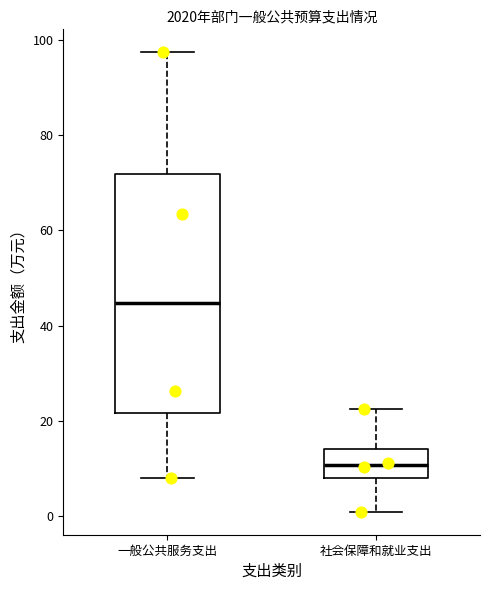

Reading left to right, transcribe this box plot: for each box, give where its median line is, the range the box spans, and where its two whiskers end, as read against the y-axis. The values are not printed on the chart, so give them approximately, as read against the axis.

一般公共服务支出: median 44, box 22 to 72, whiskers 8 to 98
社会保障和就业支出: median 10, box 8 to 14, whiskers 0 to 22